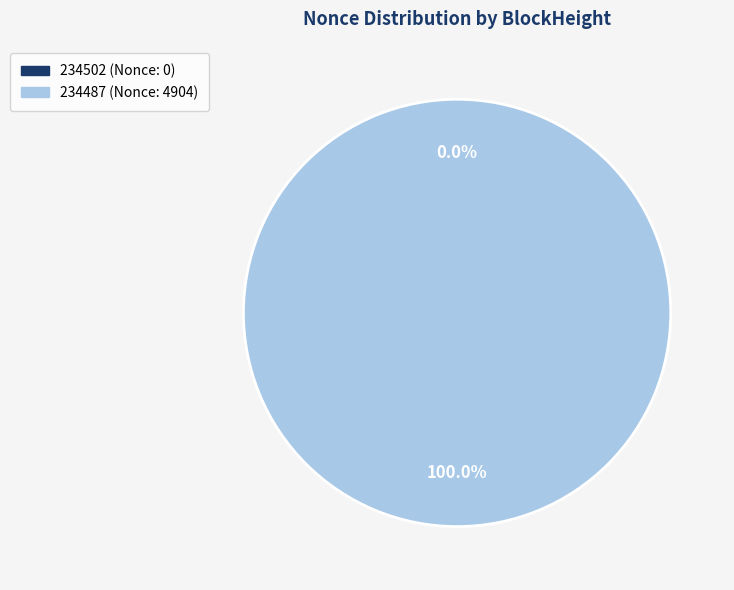

Which slice is the smallest?

234502